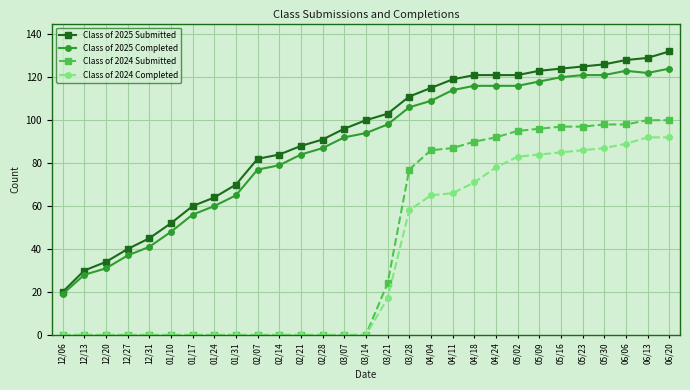

What is the label of the 25th point from the left?

05/23